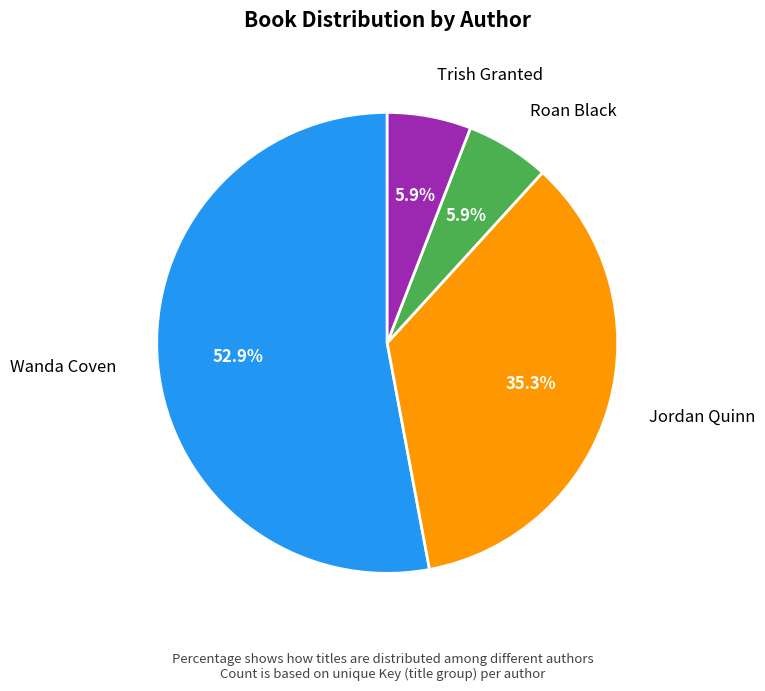

Is there any slice that represents more than half of the pie?

Yes